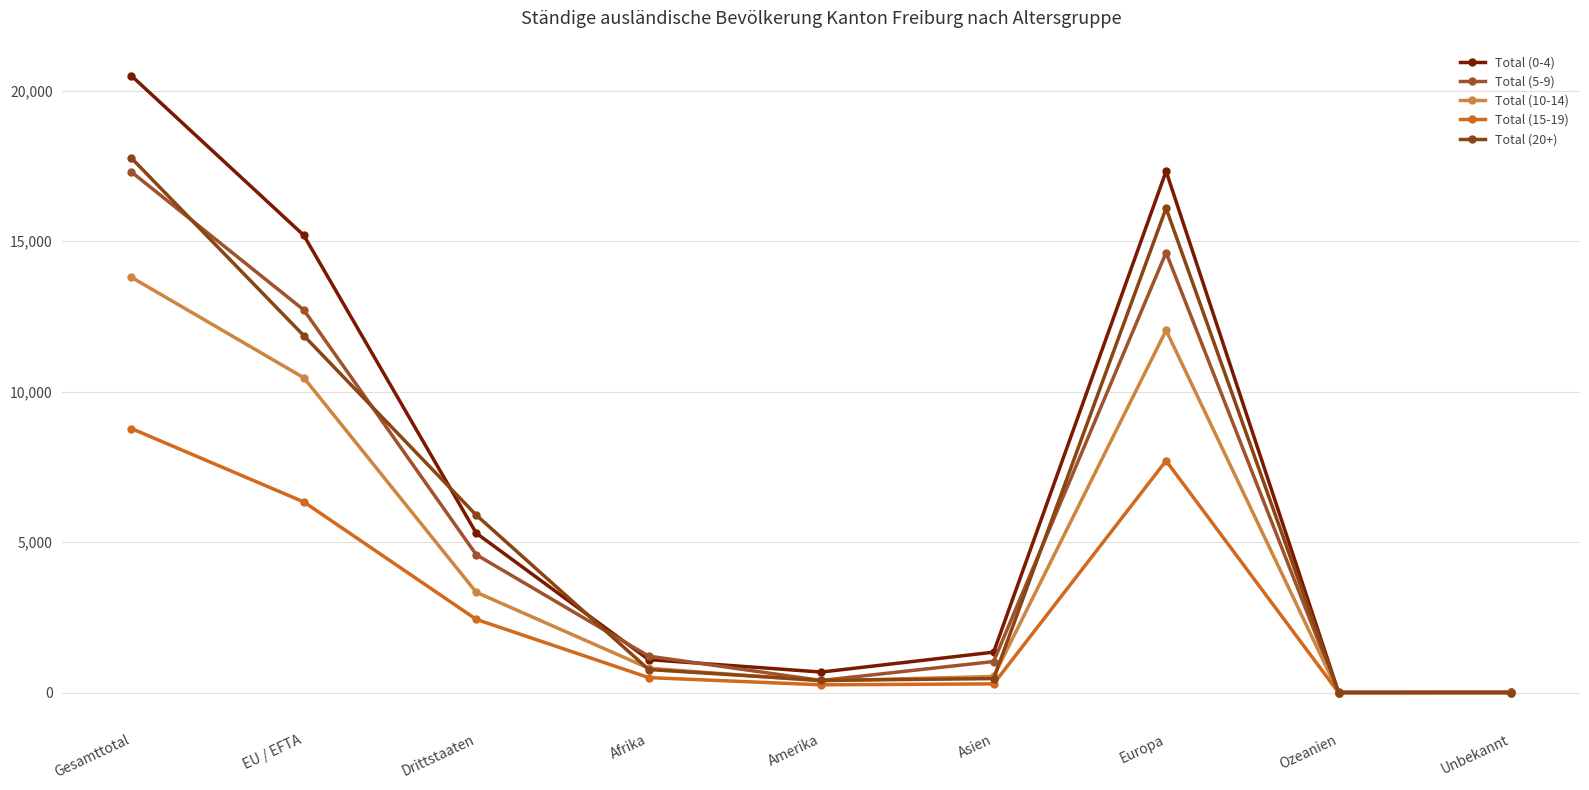

True or false: Total (0-4) and Total (5-9) cross at least once.

True